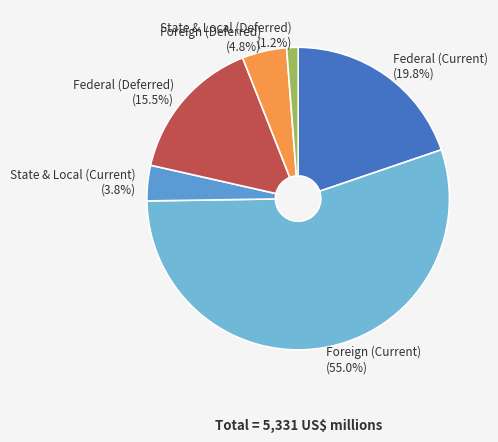

To the nearest percent, what is the difference between the largest and smallest slice percentages?

54%